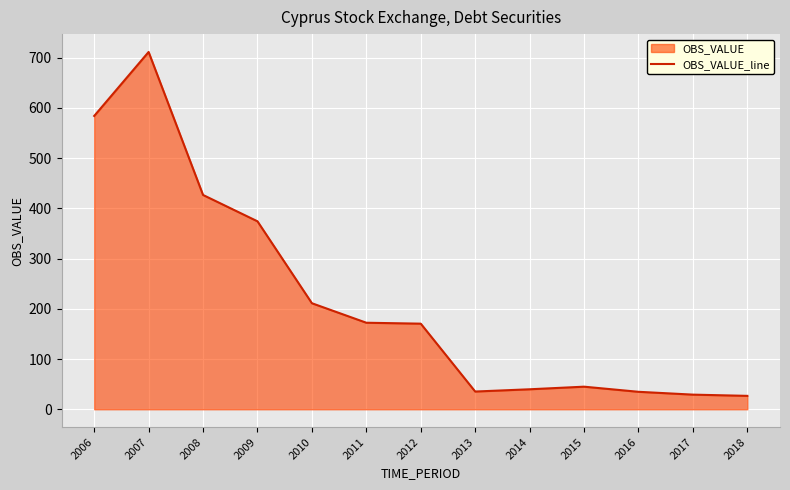

How many categories are shown in the chart?

13